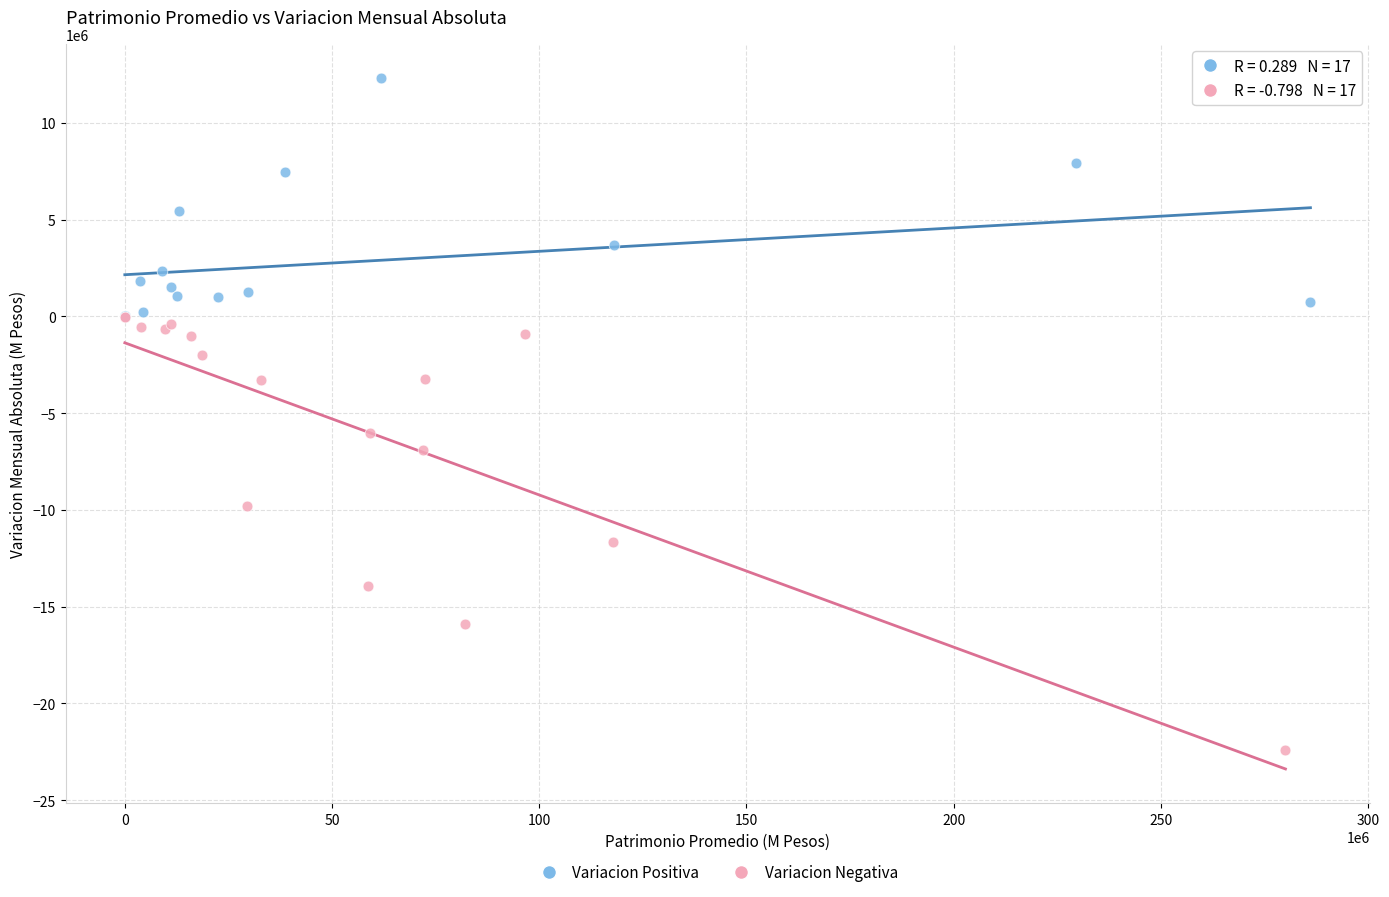

Which series has the widest spread of Y values?

Variacion Negativa